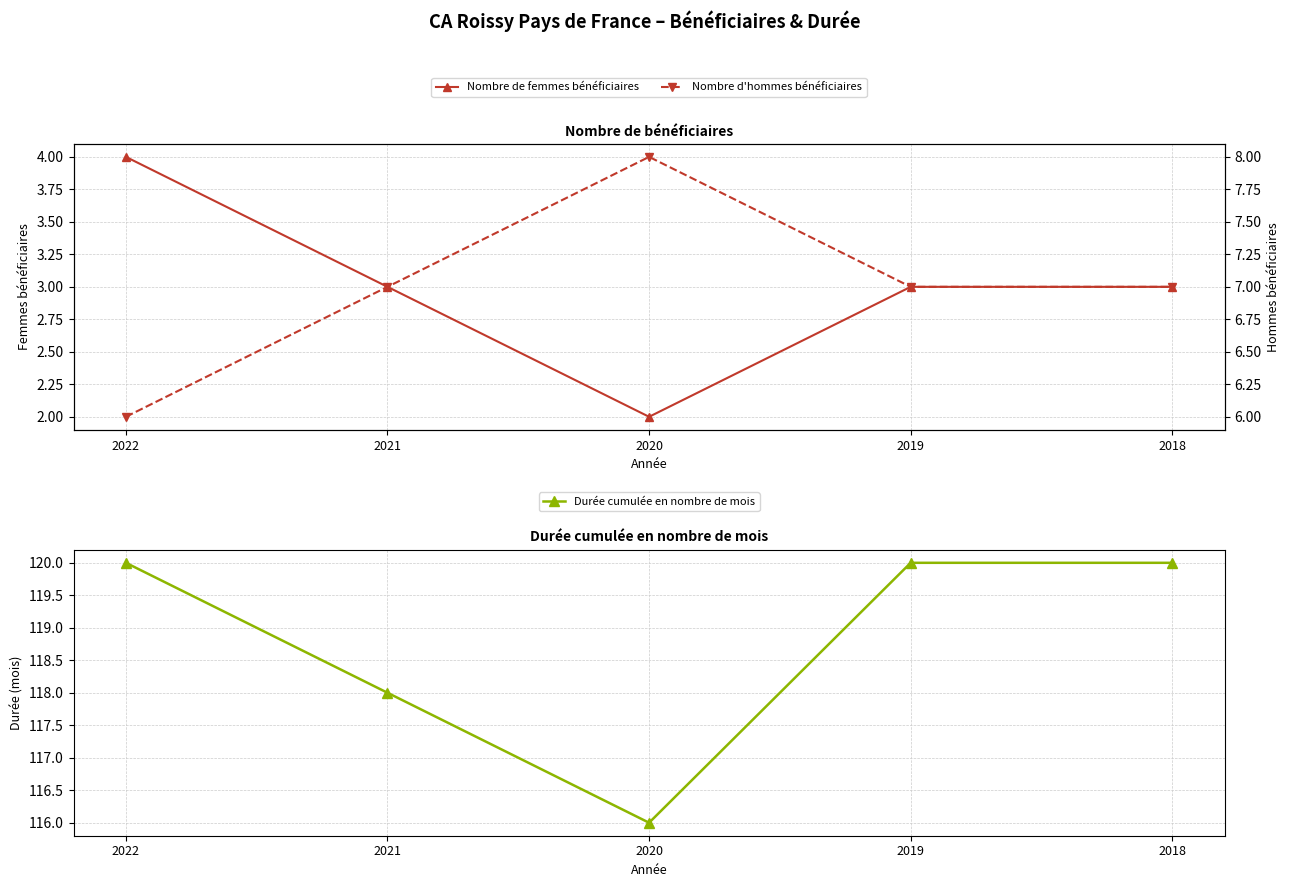

What is the smallest value displayed?

2